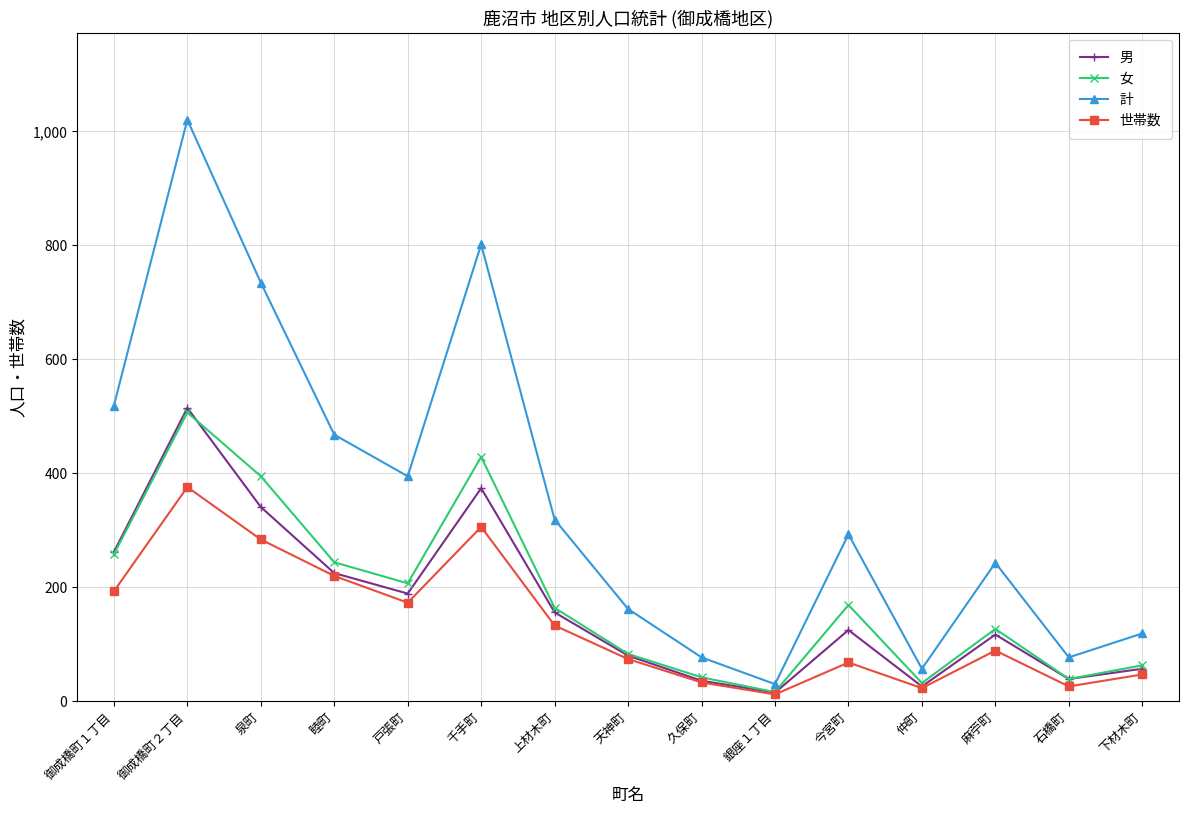

What is the greatest value displayed?

1020